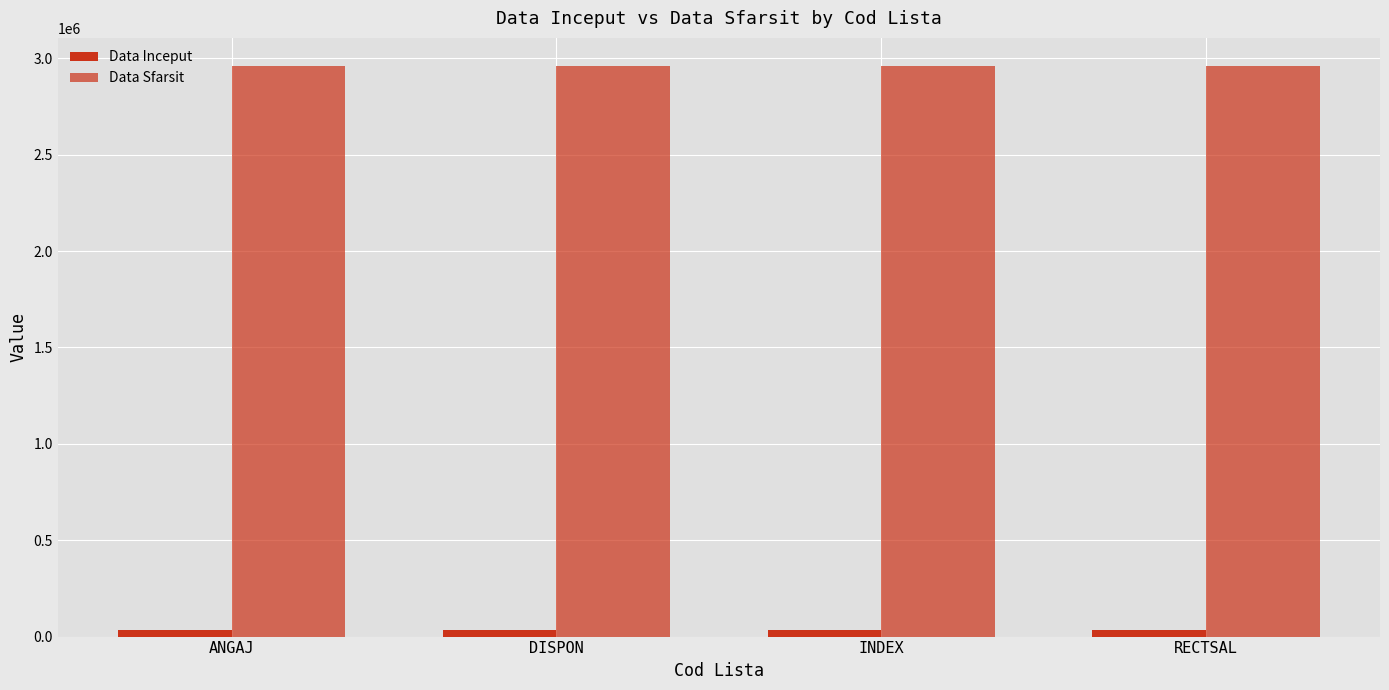

The Data Inceput series shows 60545 at DISPON. True or false?

False